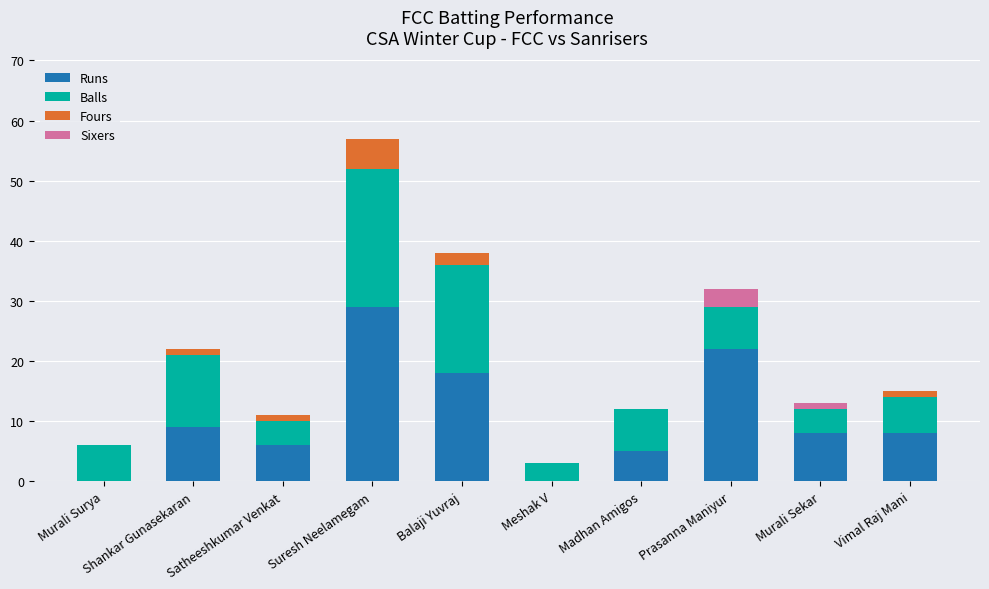

At which category is the sum across all series the highest?

Suresh Neelamegam